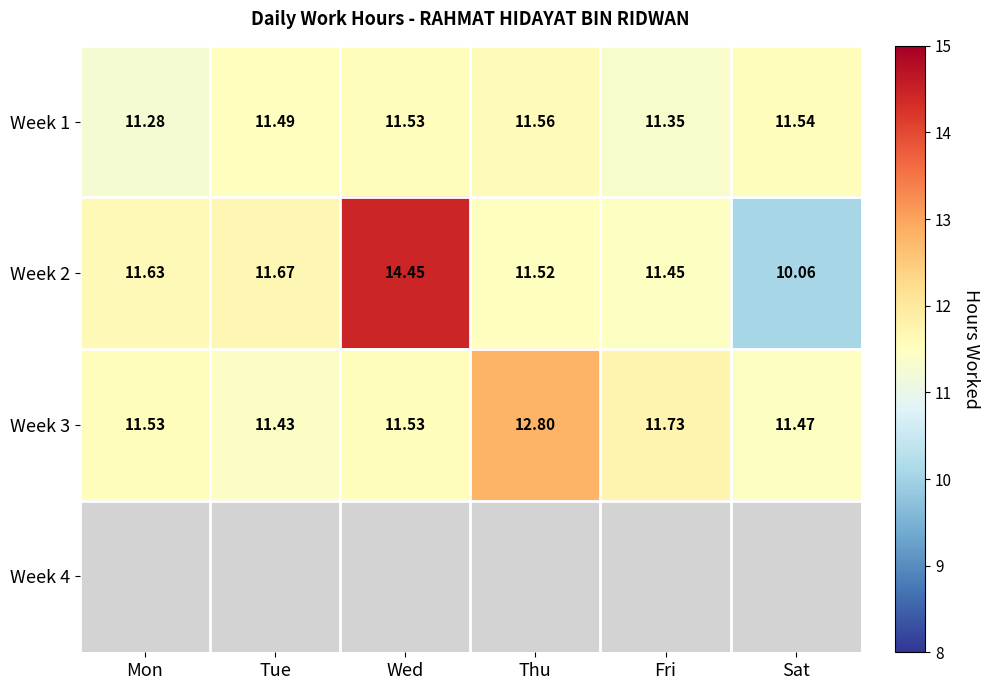

Is it true that Week 2 equals 20.1 at Tue?

False